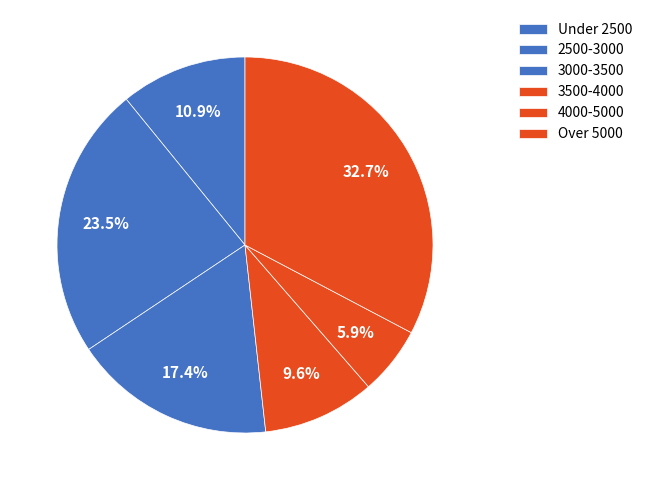

Is there any slice that represents more than half of the pie?

No